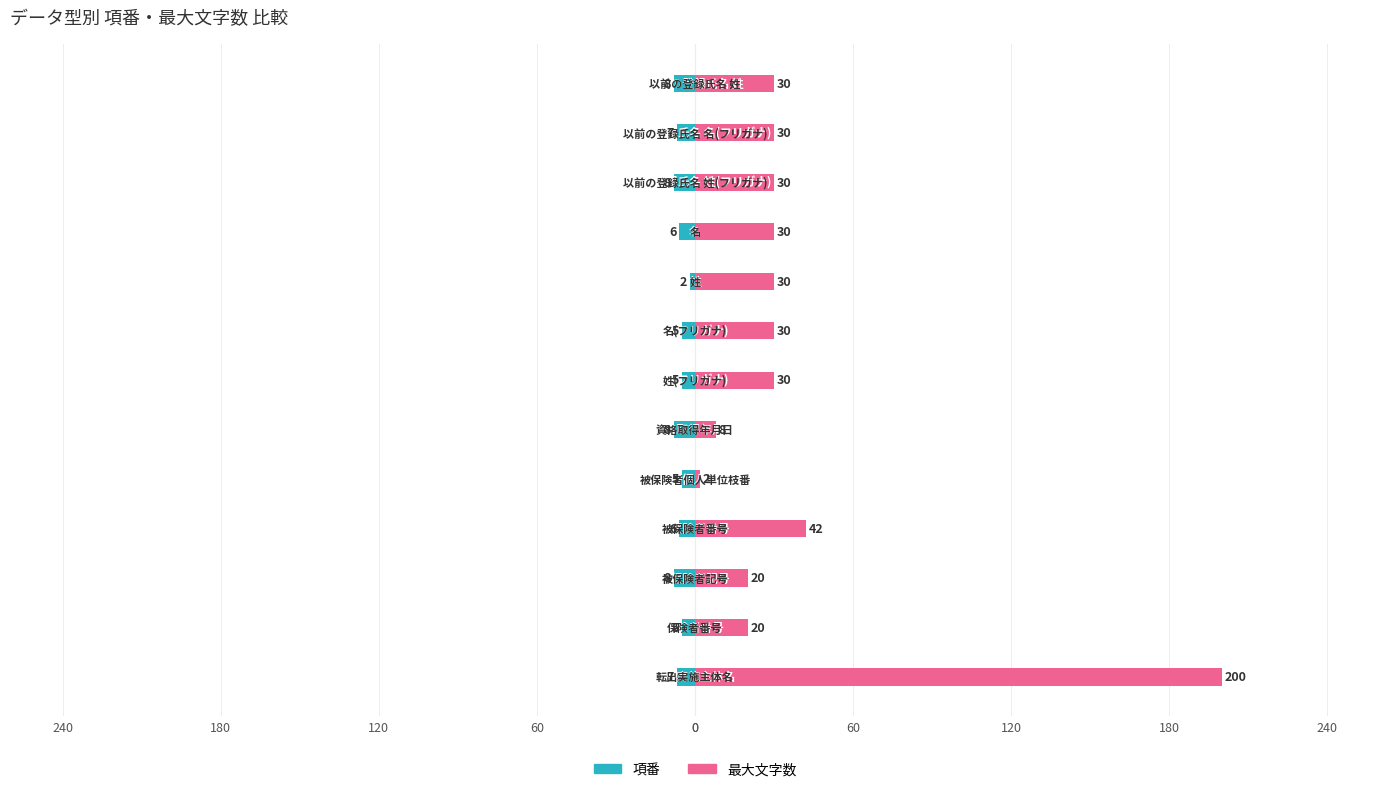

Are the bars horizontal?

Yes